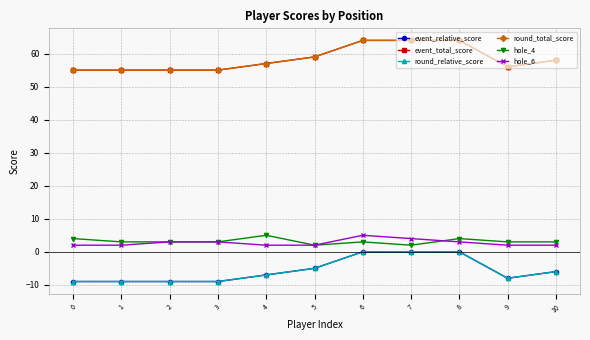

Does the chart have visible grid lines?

Yes